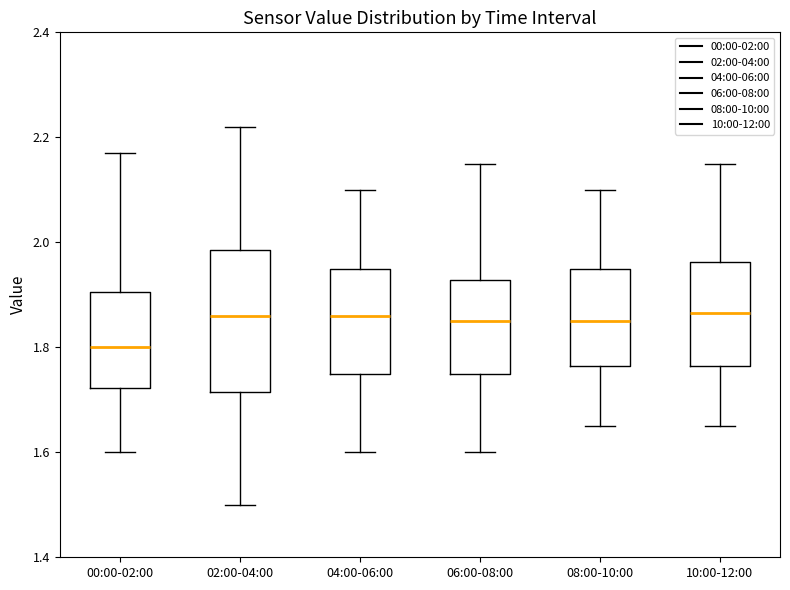

Which box's median line is the lowest?

00:00-02:00